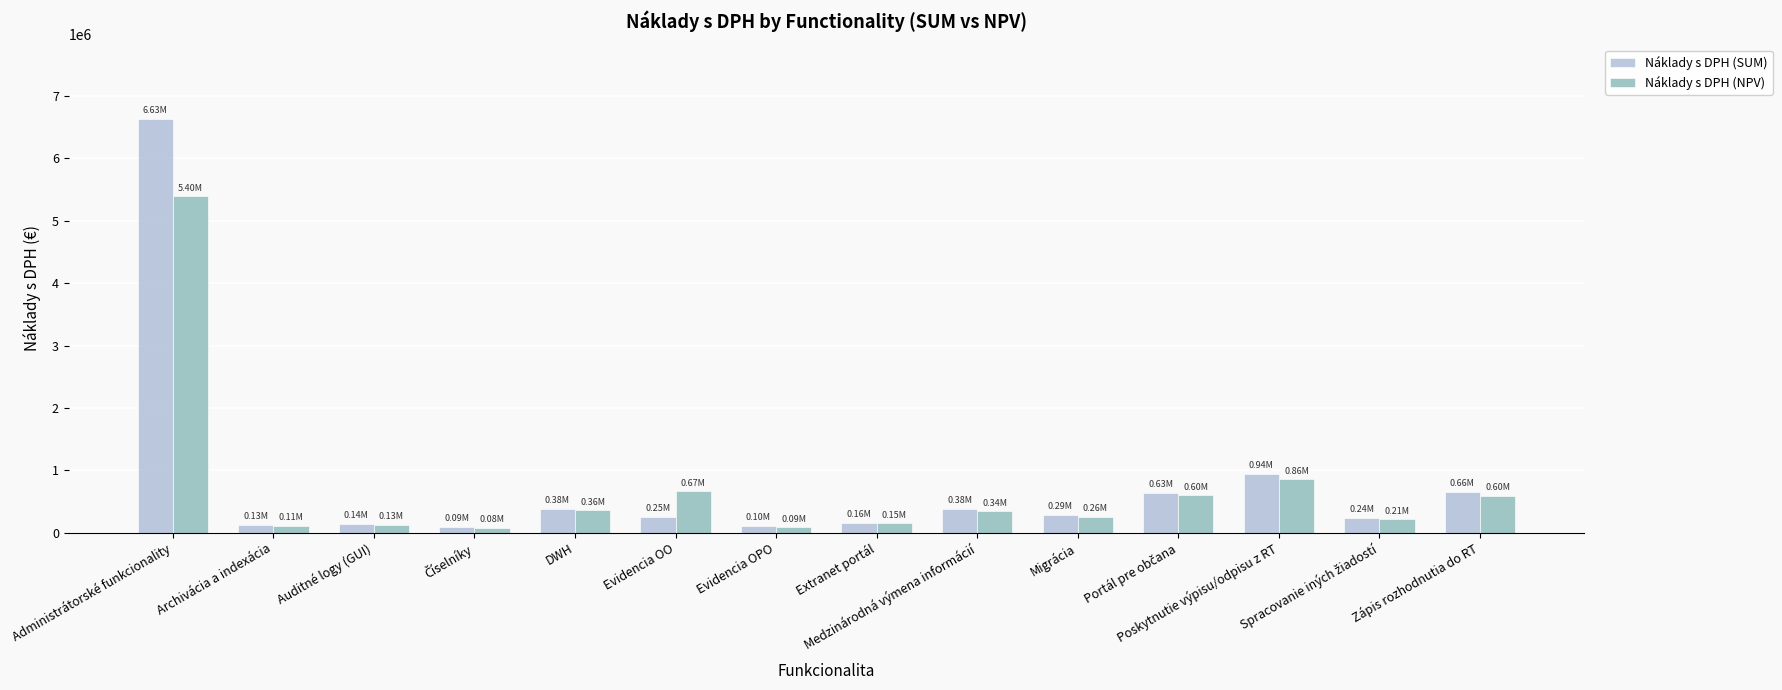

What position from the right is Migrácia?

5